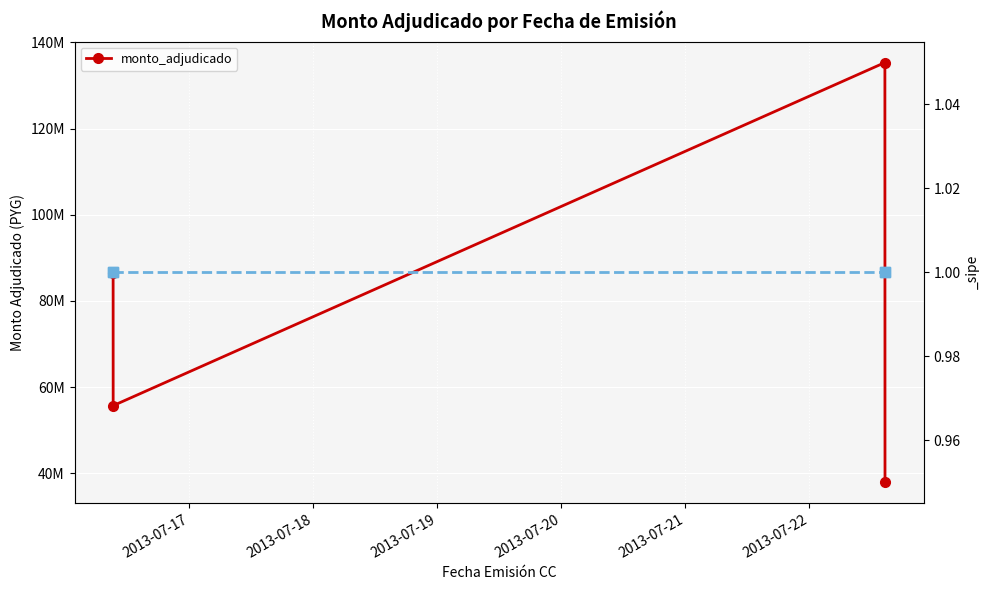

How many interior local valleys (lower than both neighbors) does the data have?

1